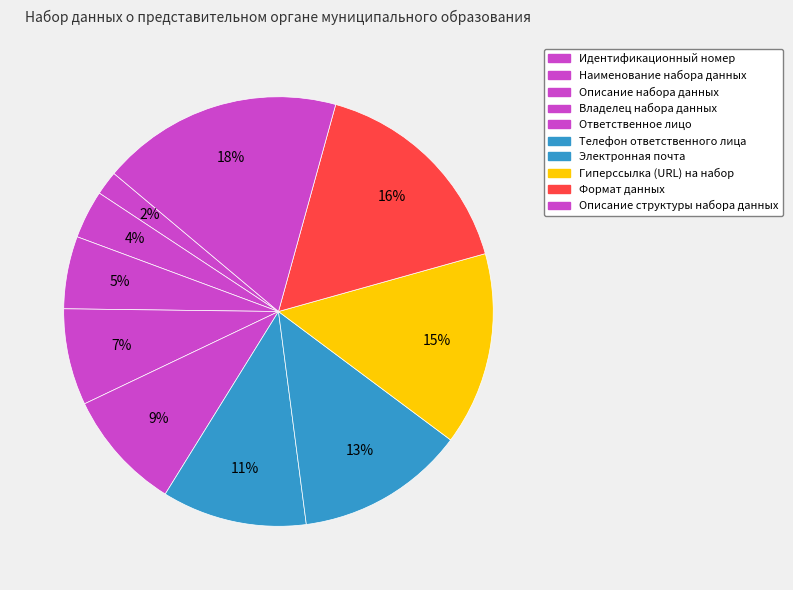

How many segments does this pie chart have?

10